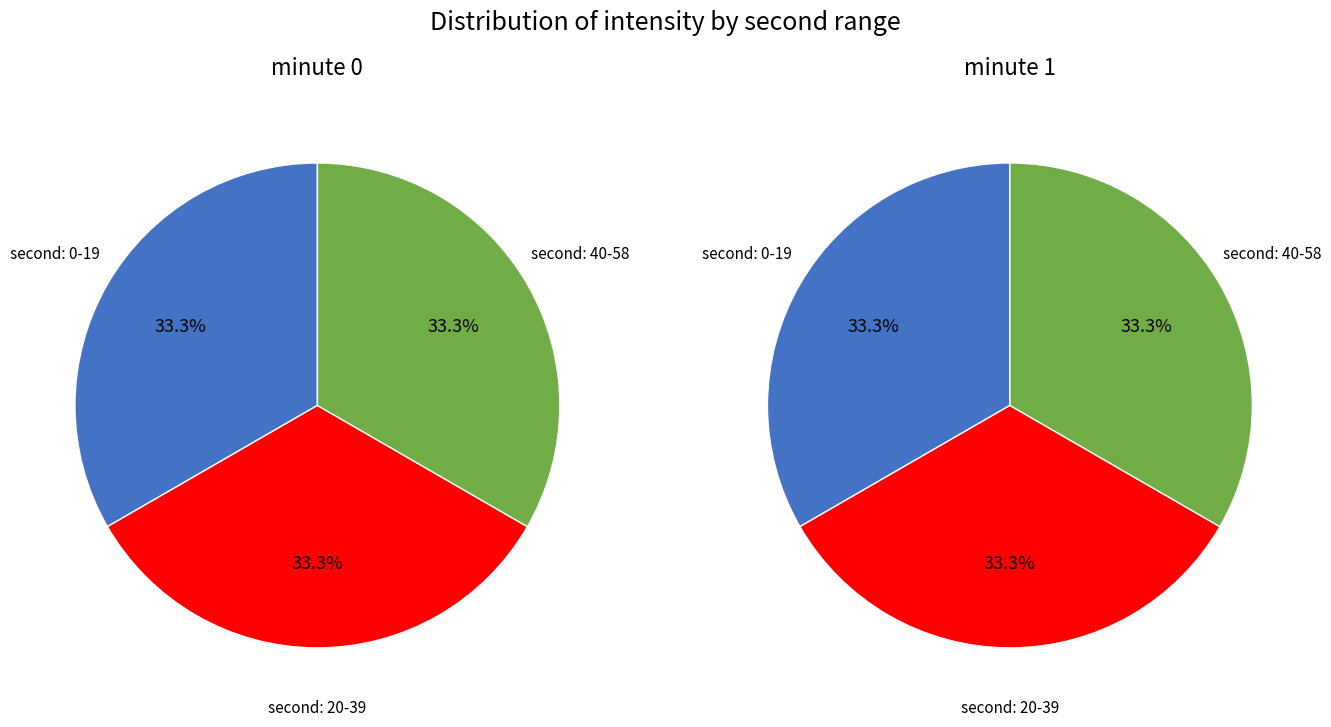

Between 8 and 2, which is larger?

8